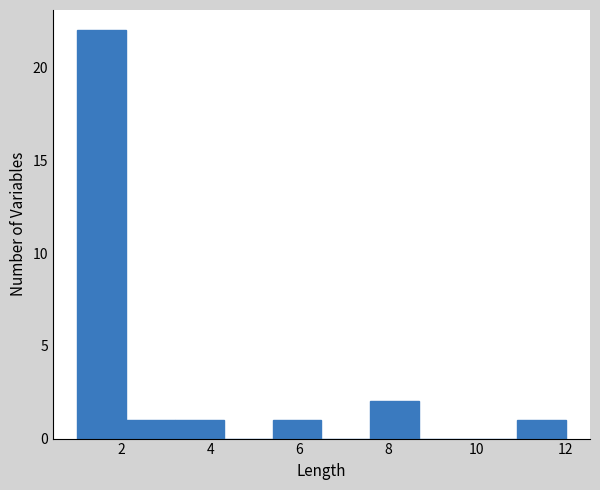

What is the height of the bar covering 2.1 to 3.2 on the x-axis? Neither the bar edges nor the heights are printed on the chart, so give them approximately, as read against the axes.

1